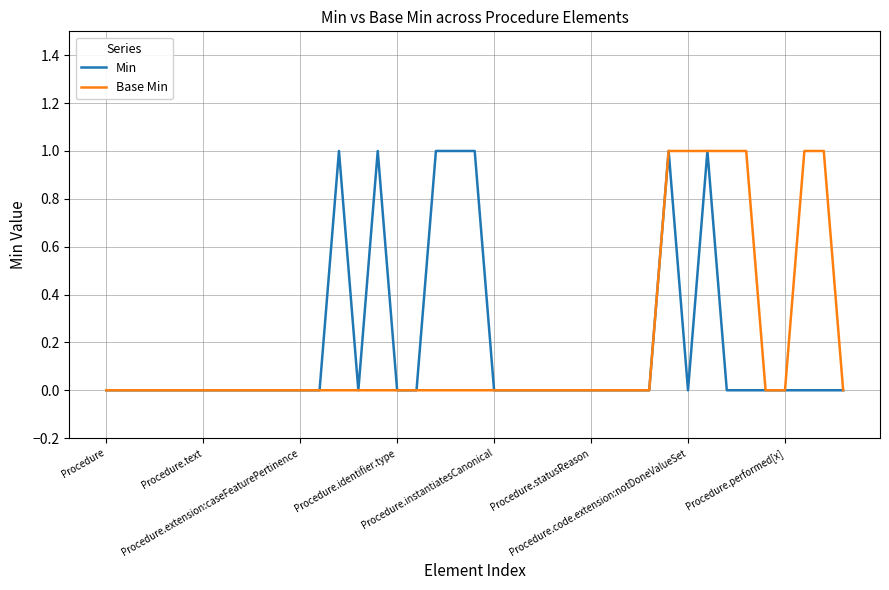

Does the chart display data point markers on the line(s)?

No